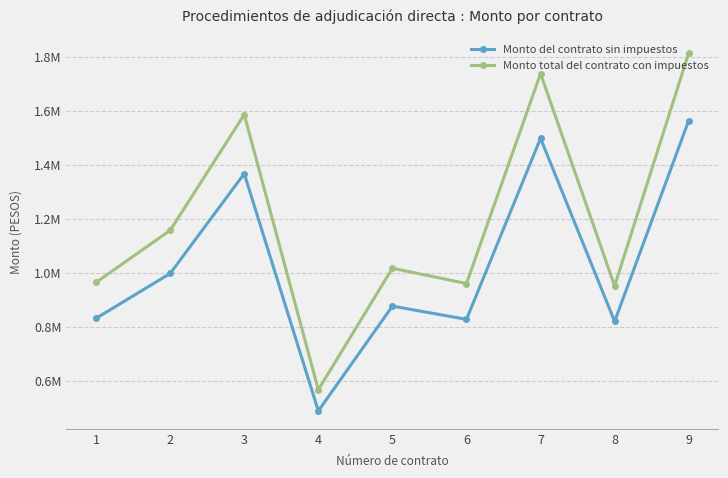

Which category has the lowest value in the Monto del contrato sin impuestos series?

4